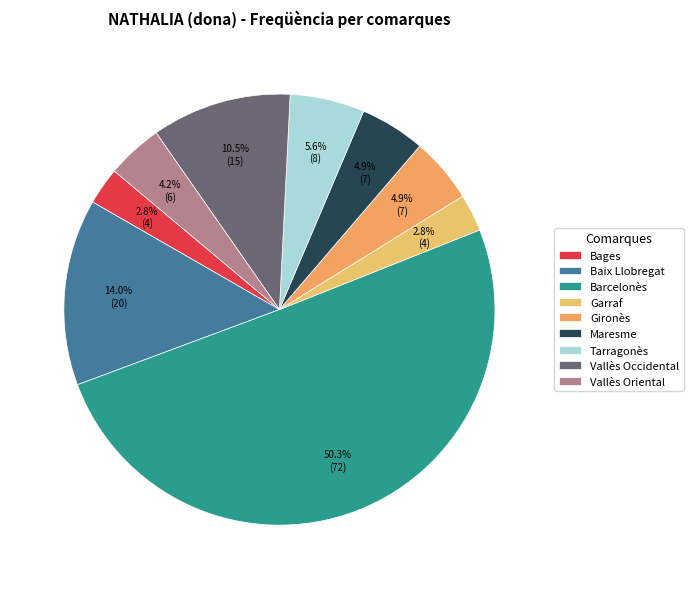

To the nearest percent, what is the difference between the Bages and Baix Llobregat slice percentages?

11%